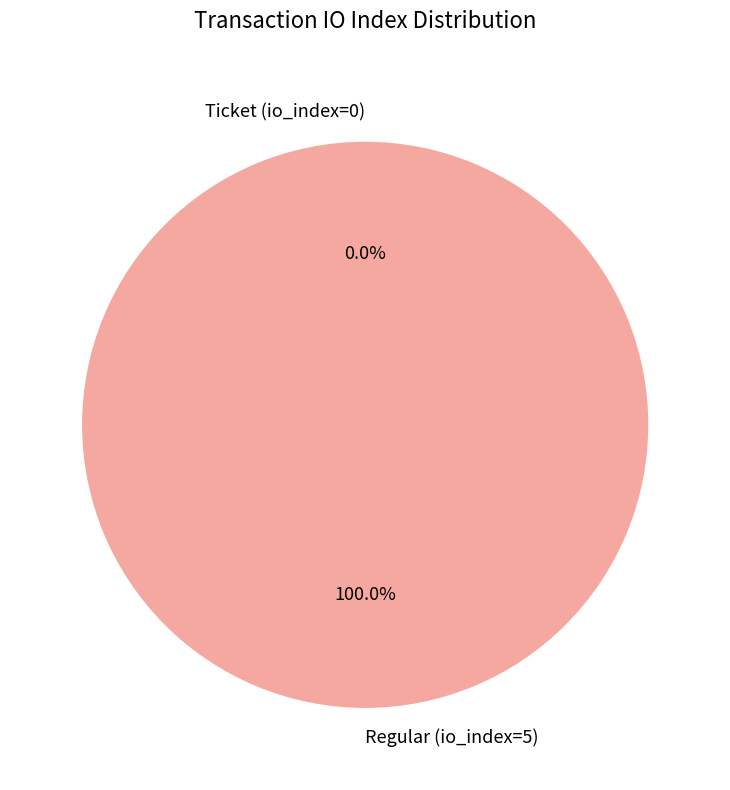

Which slice is the largest?

Regular (io_index=5)